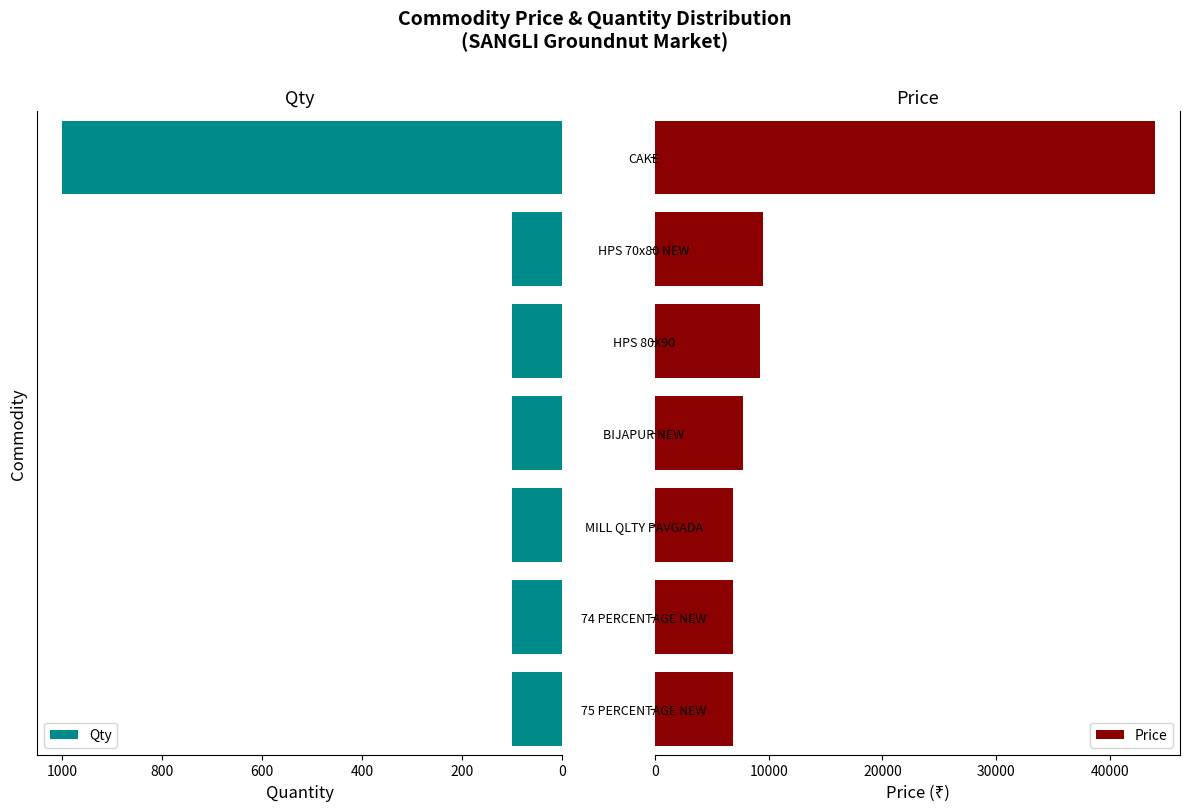

What is the sum of all Qty values?

1600